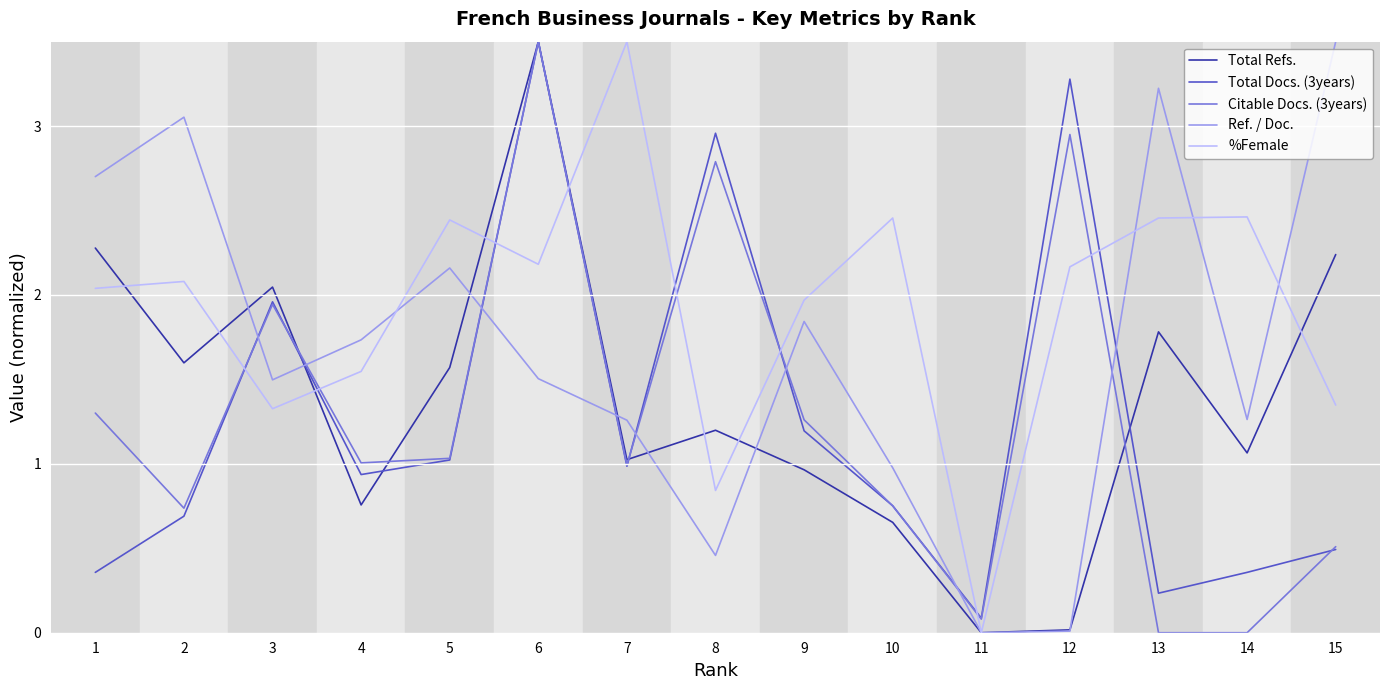

What is the difference between the second highest and minimum values in the Total Docs. (3years) series?

3.2